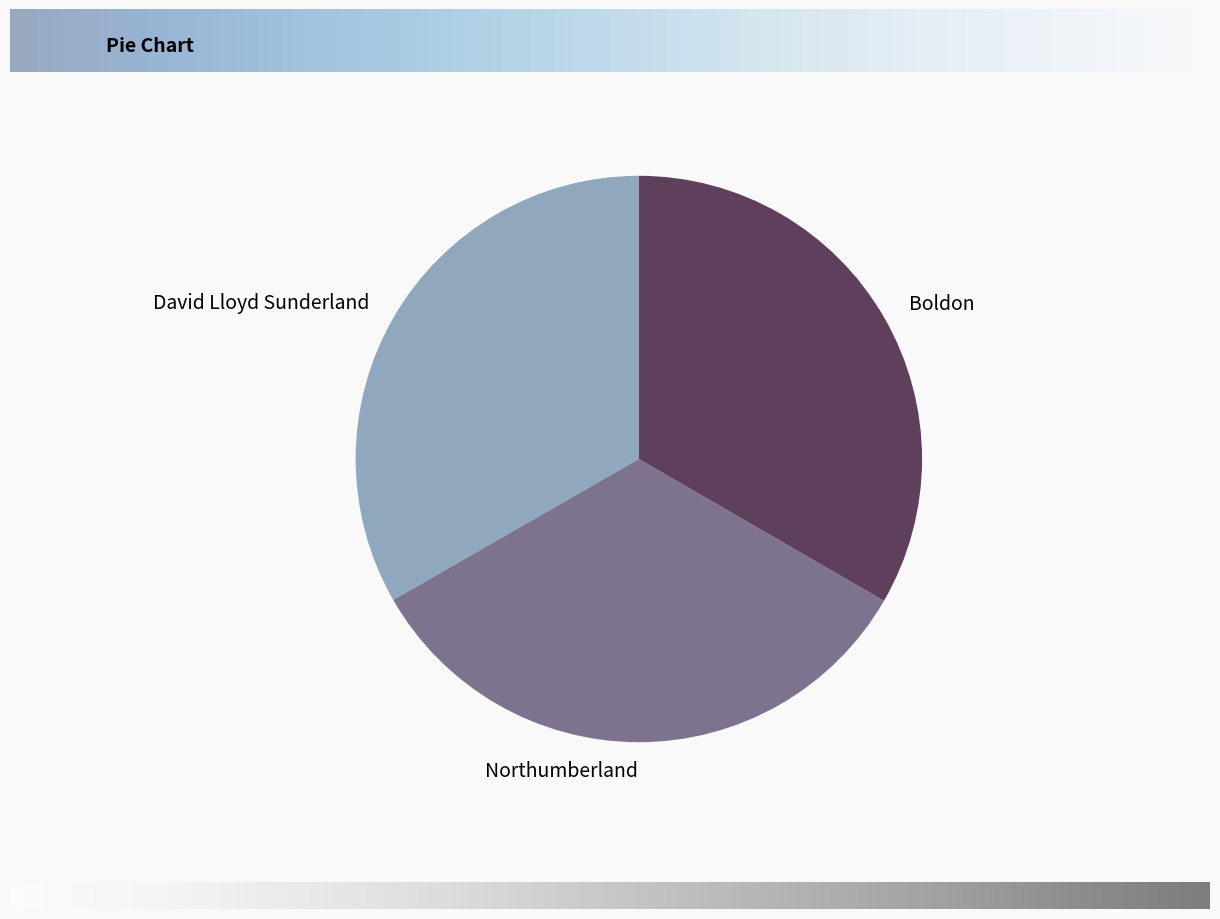

The David Lloyd Sunderland slice represents 33% of the pie. True or false?

True